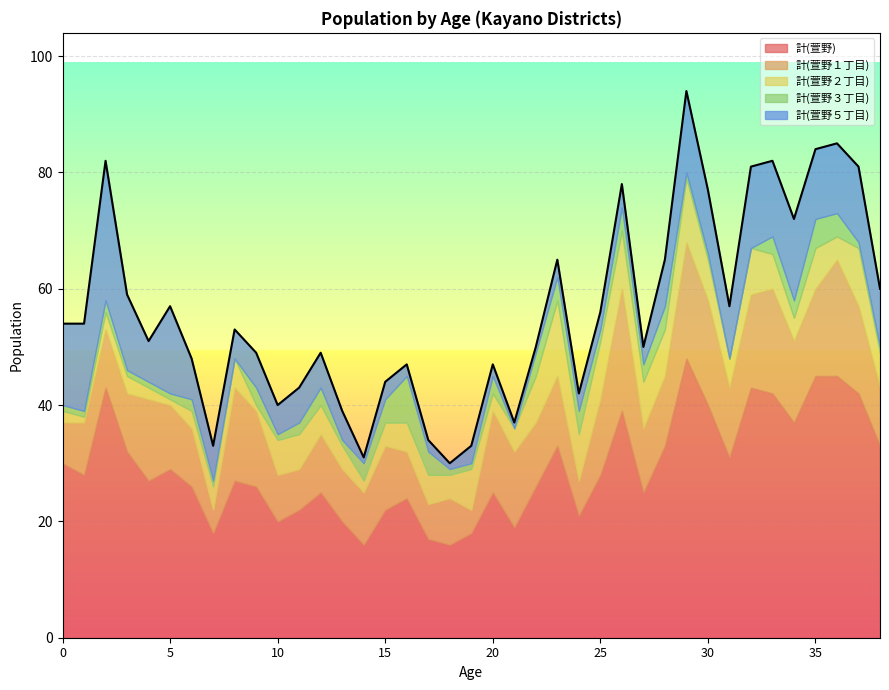

What is the sum of all 計(萱野１丁目) values?

455